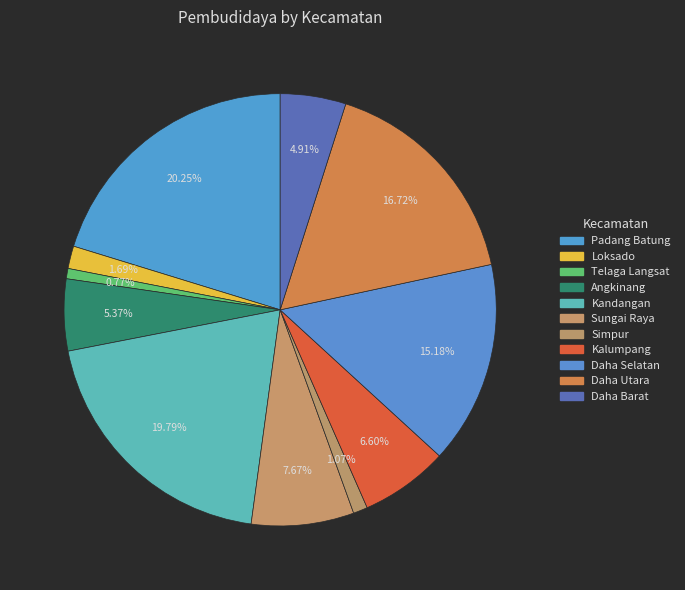

Does Loksado account for over 50% of the chart?

No